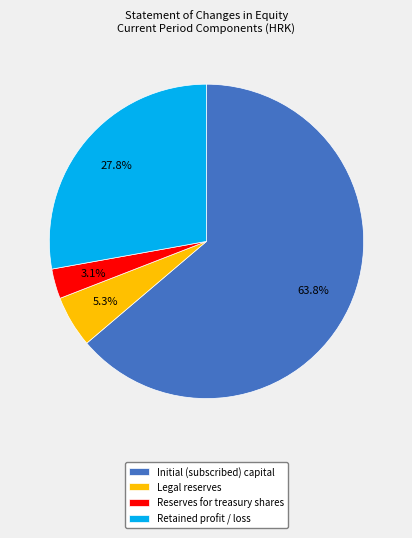

To the nearest percent, what is the difference between the largest and smallest slice percentages?

61%